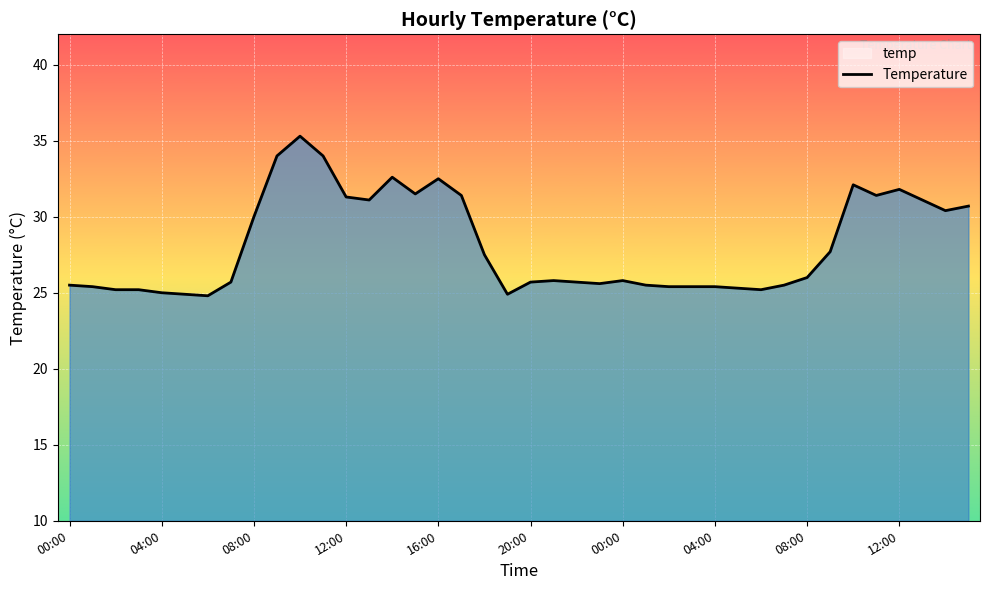

At which category does the data reach its first local peak?

10